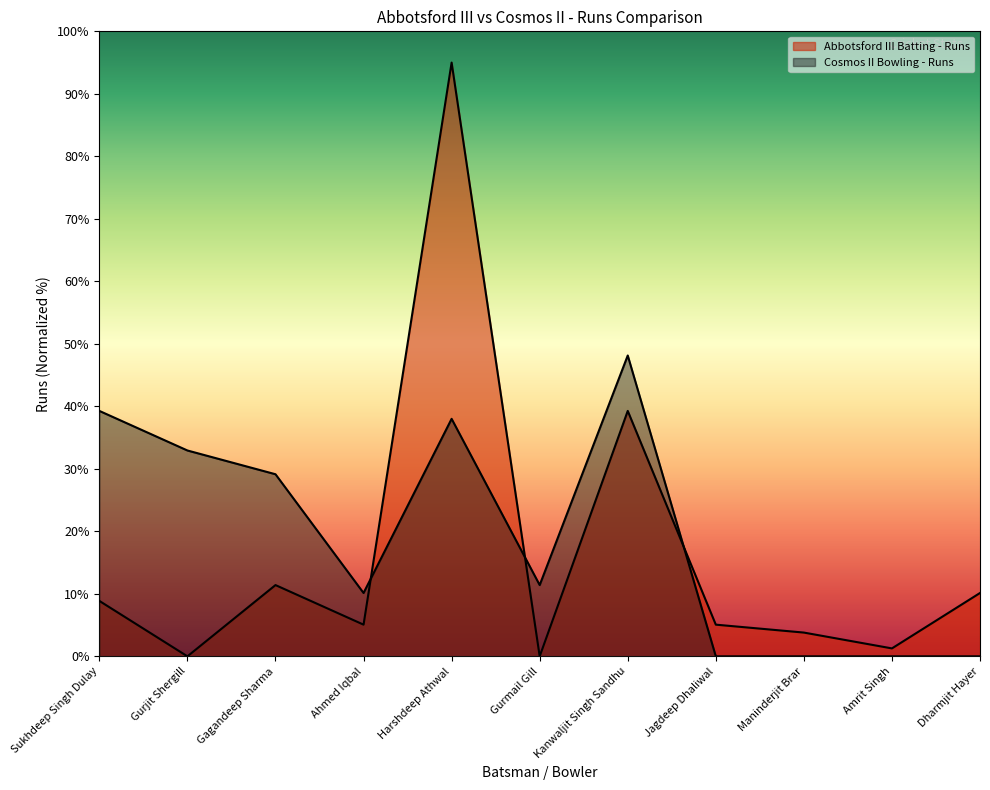

Which category has the highest value in the Cosmos II Bowling - Runs series?

Kanwaljit Singh Sandhu